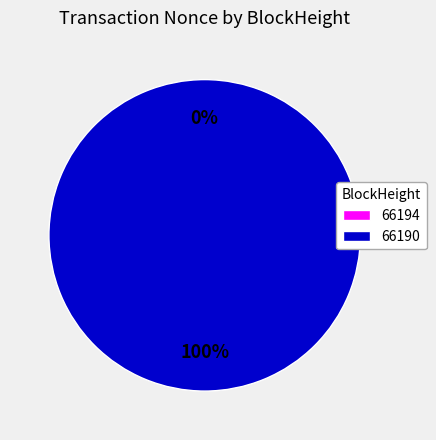

The 66194 slice represents 0% of the pie. True or false?

True